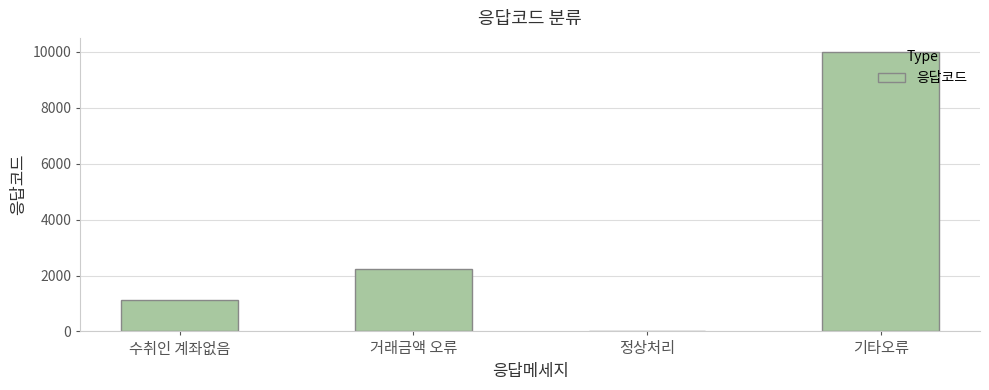

The value at 정상처리 is 0. True or false?

True